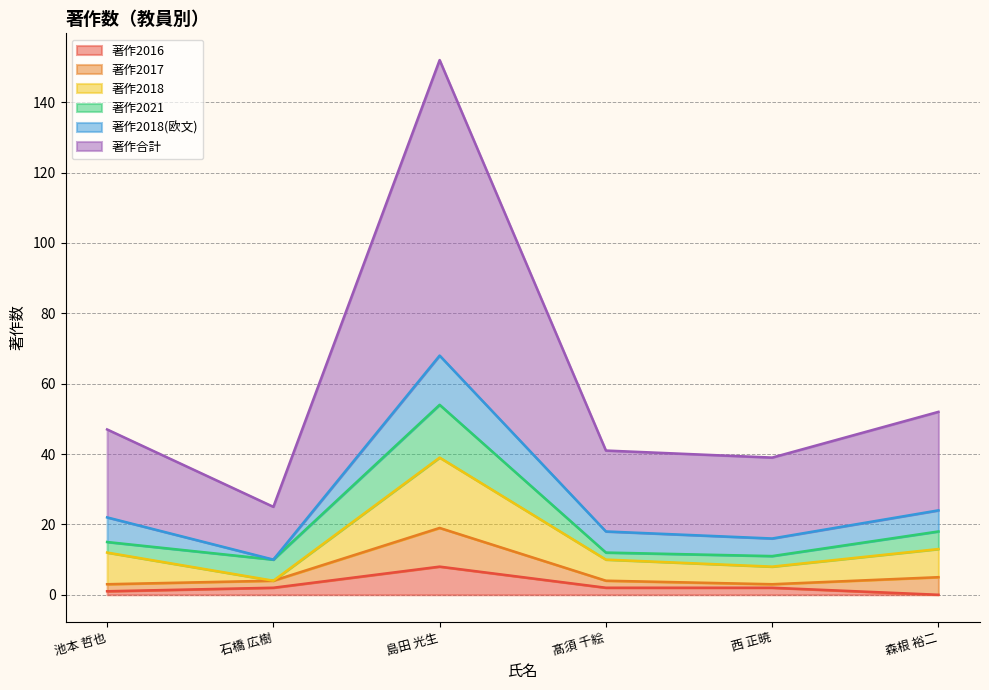

What is the maximum value for 著作2016?

8